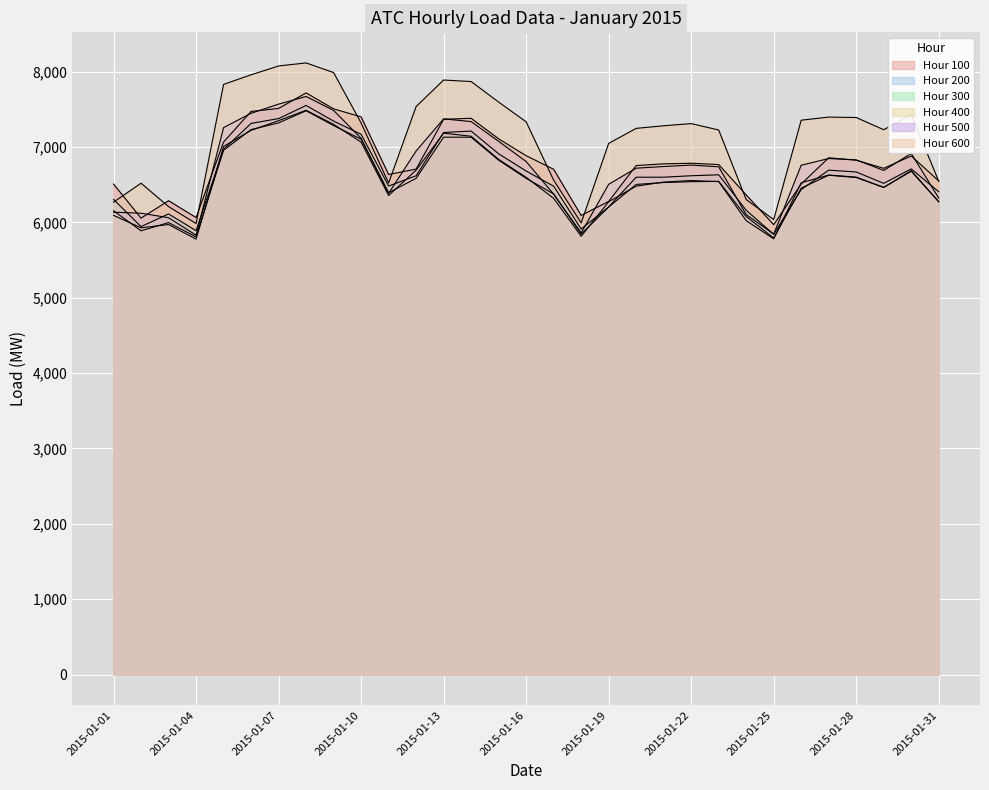

How many intersections are there between Hour 200 and Hour 500?

10